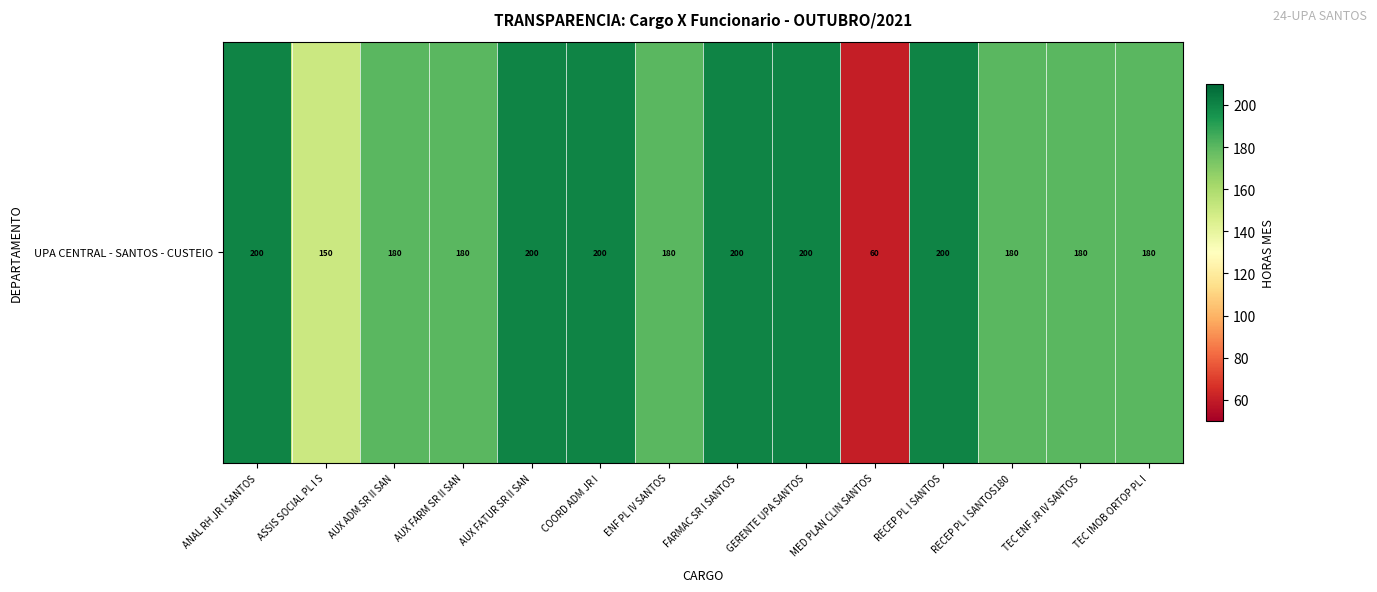

What is the sum of the values at MED PLAN CLIN SANTOS and AUX ADM SR II SAN?

240